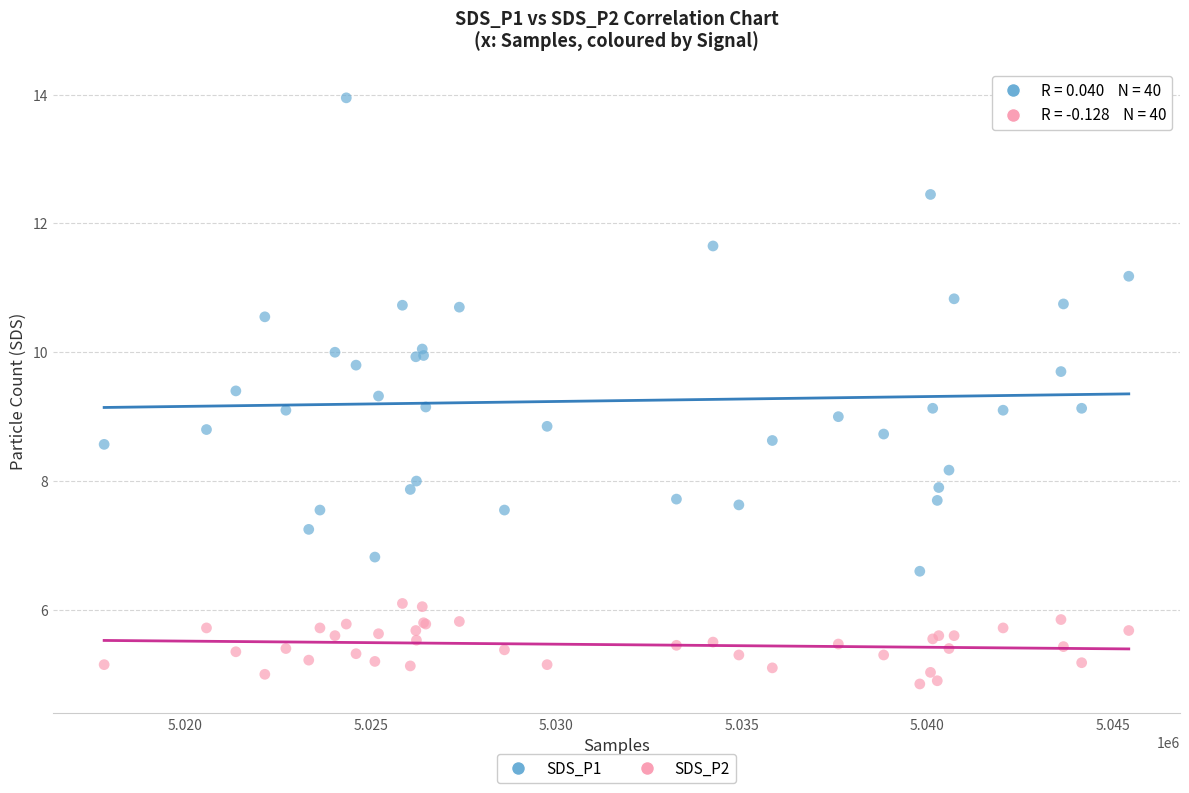

Which series has the widest spread of Y values?

SDS_P1